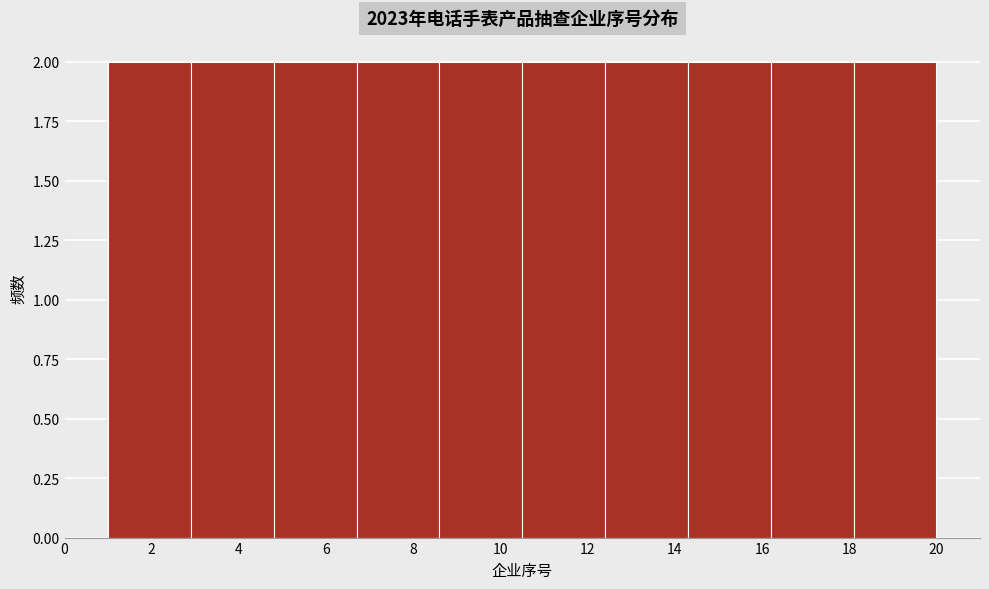

How tall is the bar that spans 2.9 to 4.8 on the x-axis? Neither the bar edges nor the heights are printed on the chart, so give them approximately, as read against the axes.

2